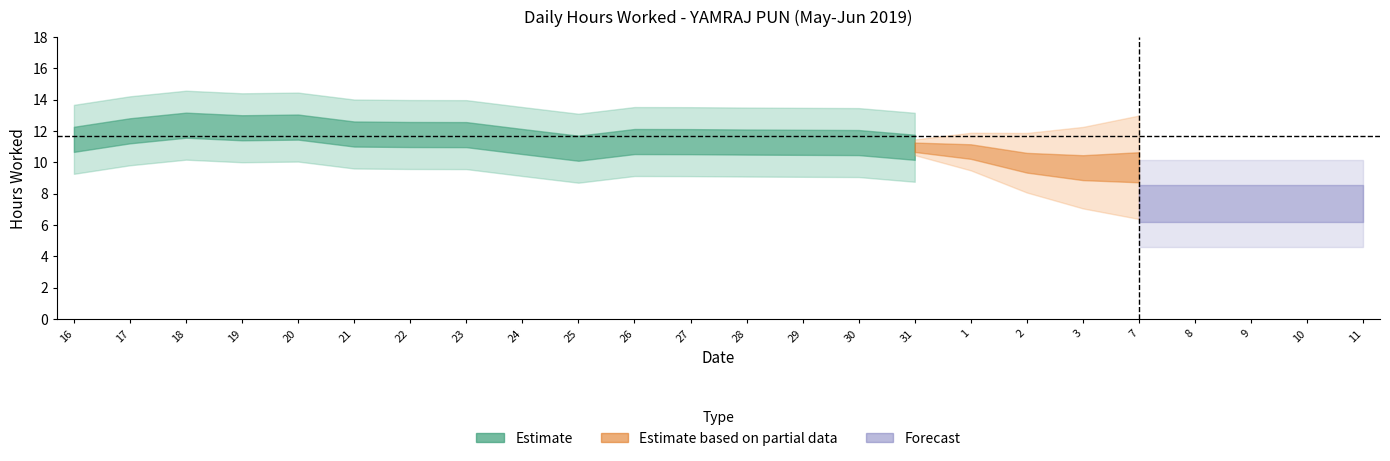

What is the sum of the values at 16 and 24?

22.2